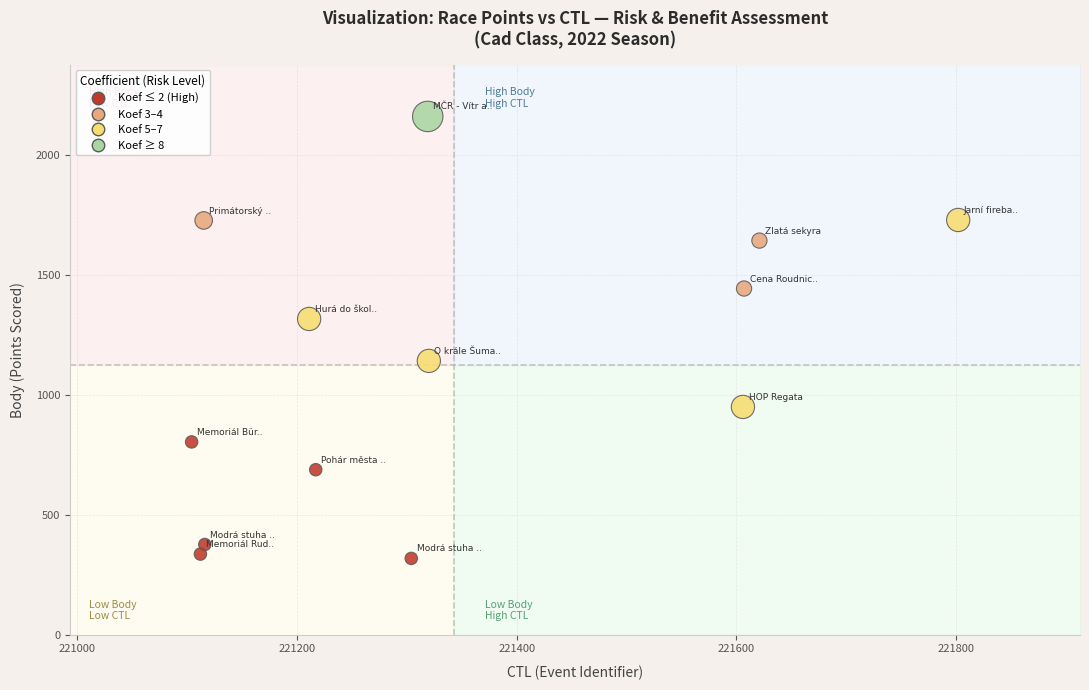

What is the range of X values (max minus min)?

698